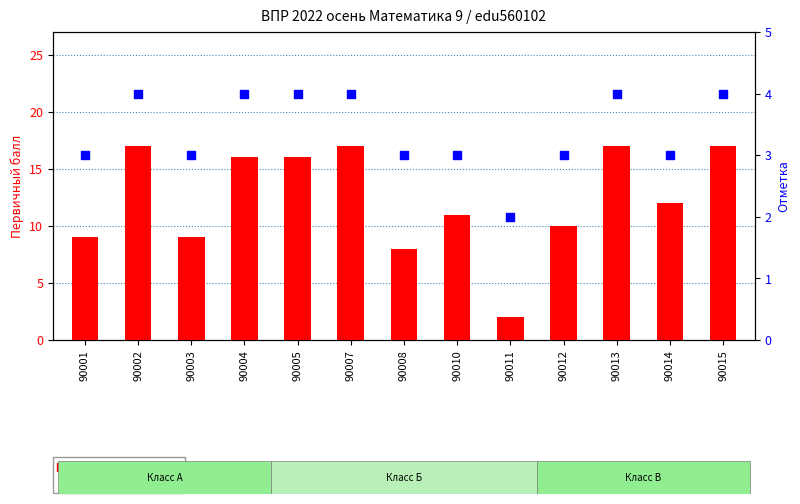

Is the value of Отметка at 90010 greater than the value of Первичный балл at 90008?

No